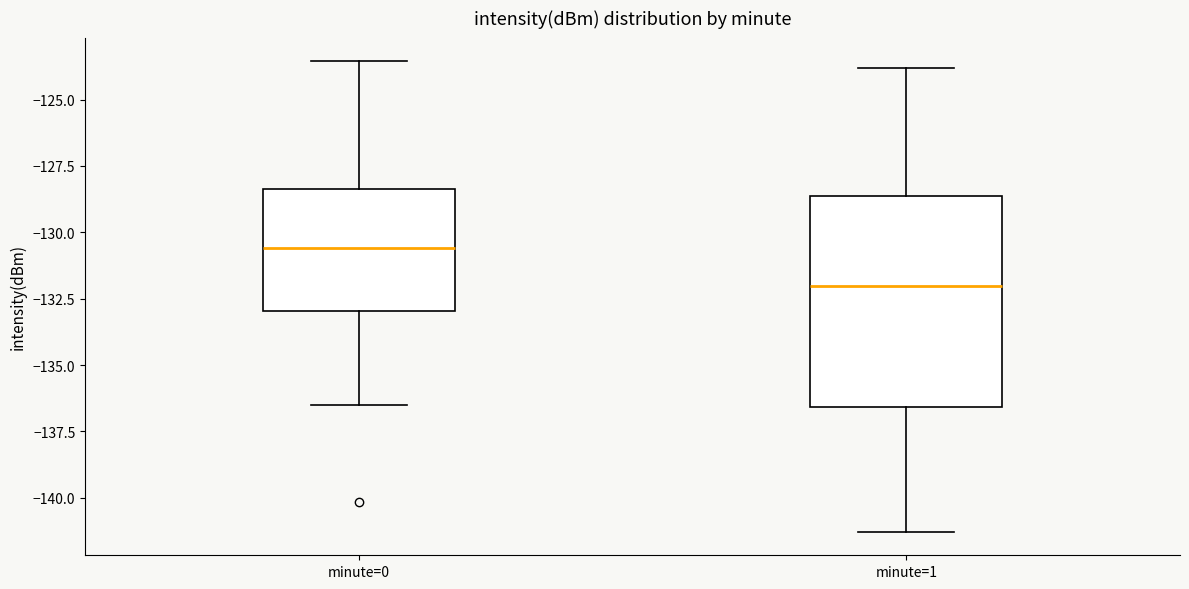

Reading left to right, read every box against the y-axis: the position of its median line, the range the box covers, and the ends of its whiskers. The values are not printed on the chart, so give them approximately, as read against the axis.

minute=0: median -130.5, box -133.0 to -128.5, whiskers -136.5 to -123.5
minute=1: median -132.0, box -136.5 to -128.5, whiskers -141.5 to -124.0